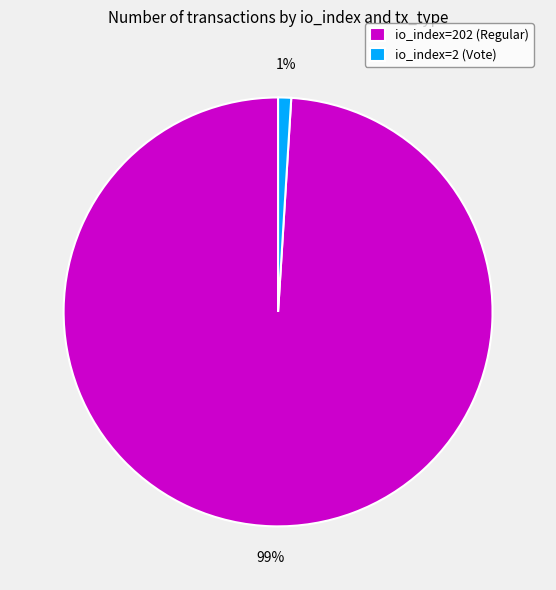

To the nearest percent, what is the combined percentage of io_index=202 (Regular) and io_index=2 (Vote)?

100%